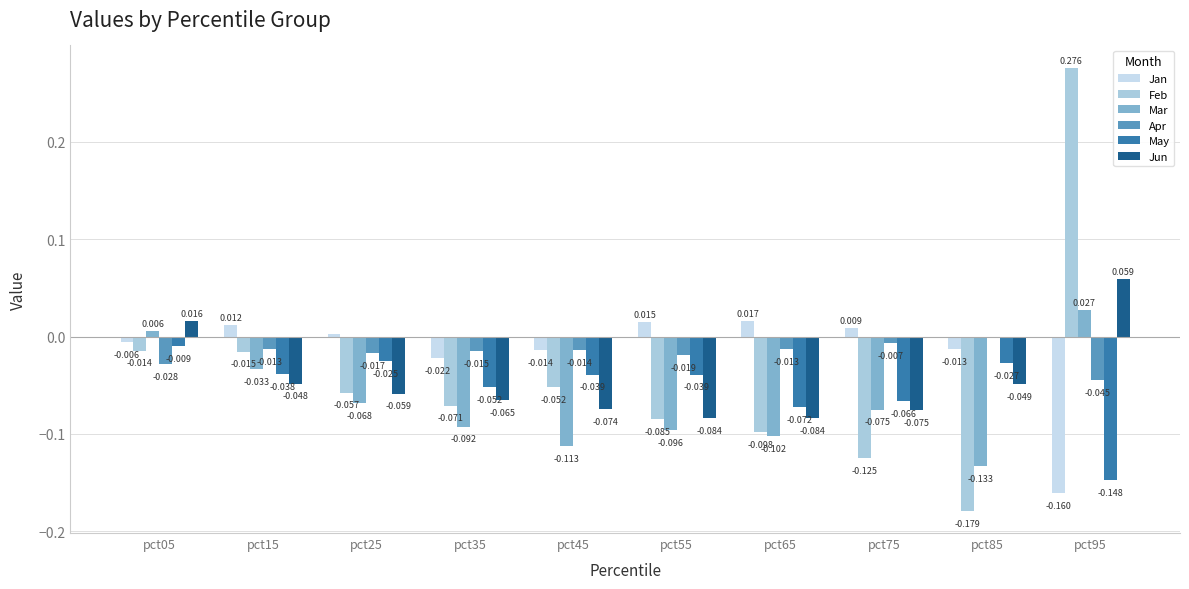

What is the average value of the Mar series?

-0.1